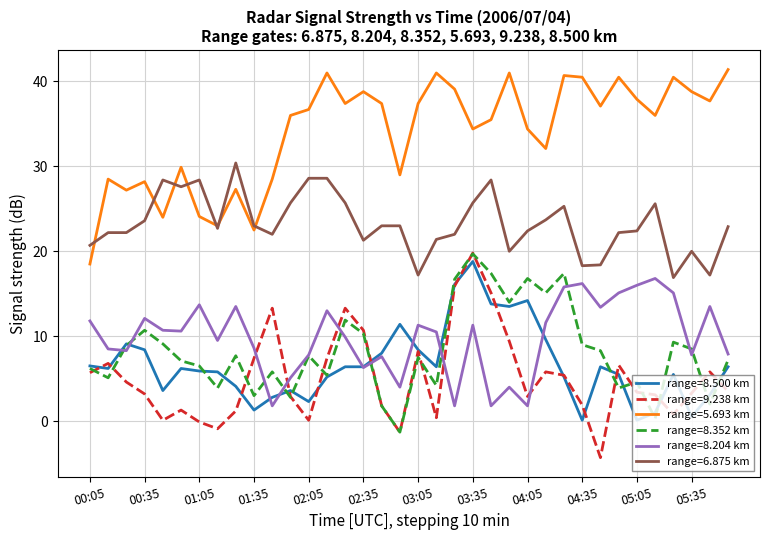

Which series has the widest spread of values?

range=9.238 km